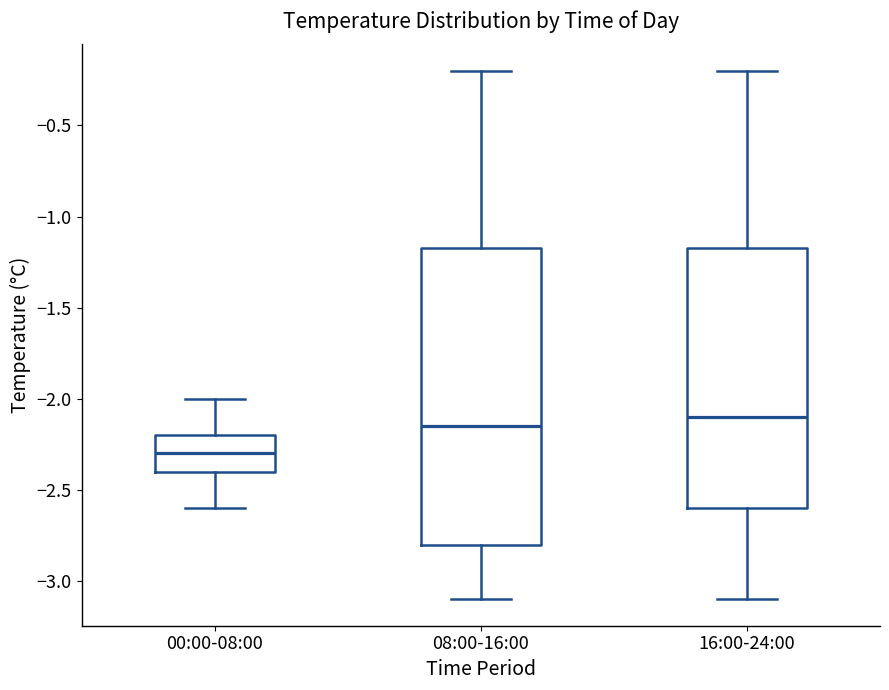

Where does the lower whisker of the box for 08:00-16:00 end on the y-axis? The values are not printed on the chart, so give them approximately, as read against the axis.

-3.10